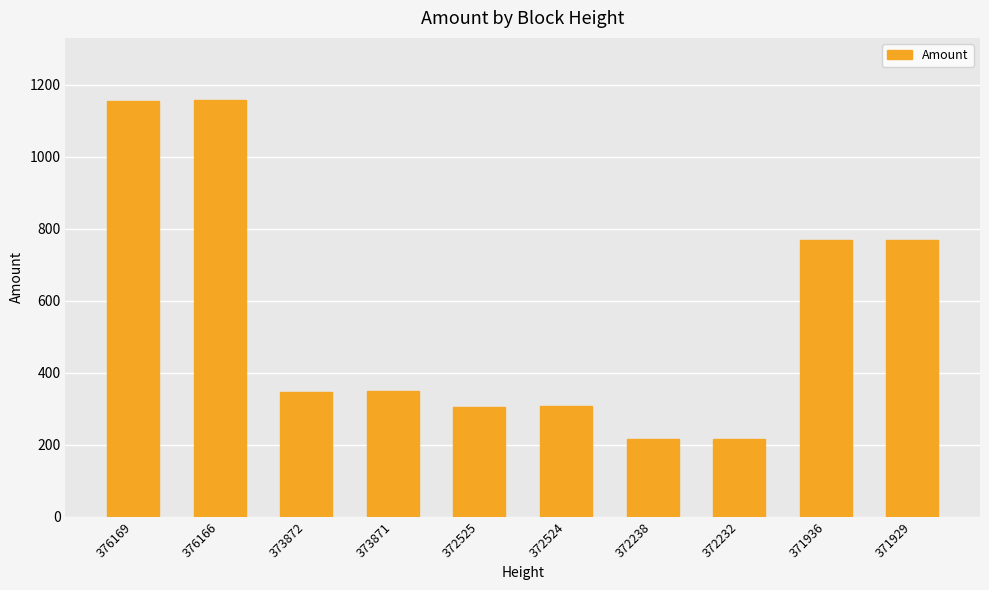

The chart shows a value of 1156.1 at 376169. True or false?

True